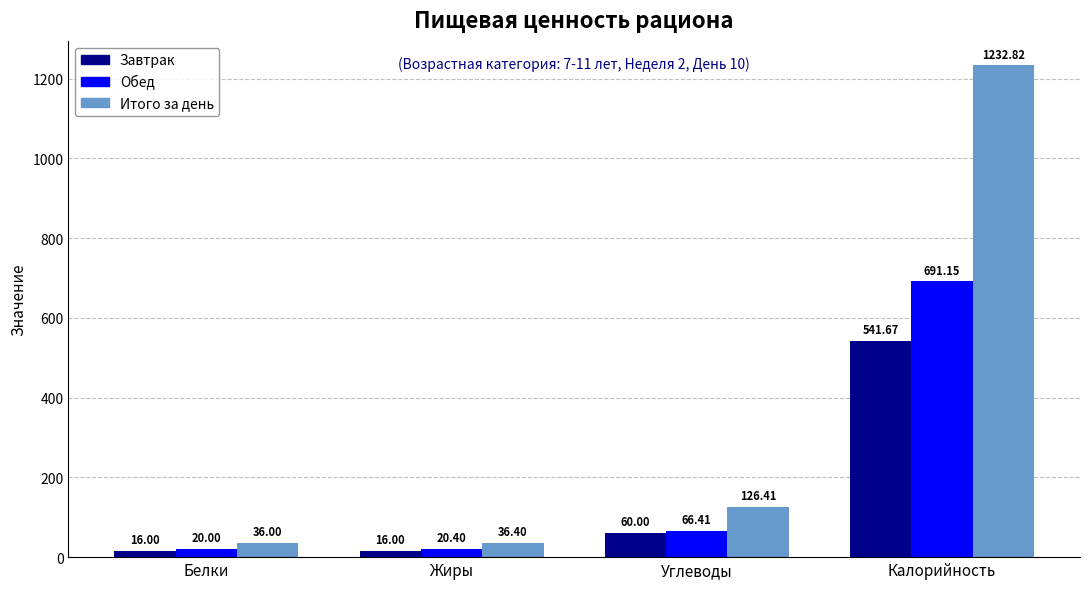

What is the total value across all series at Углеводы?

252.8